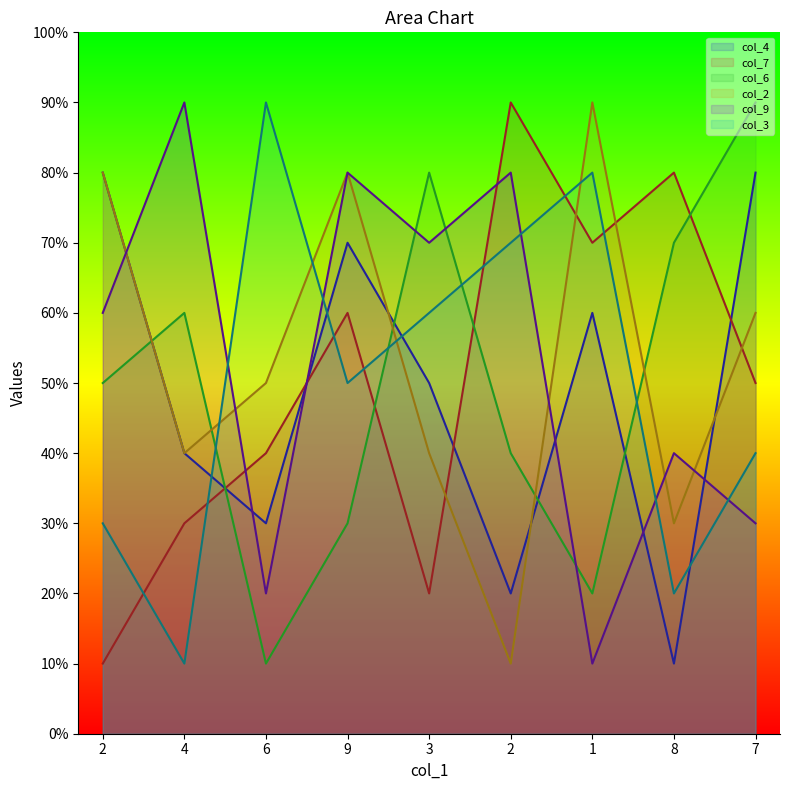

Between which two adjacent categories do col_2 and col_6 first intersect?

2 and 4